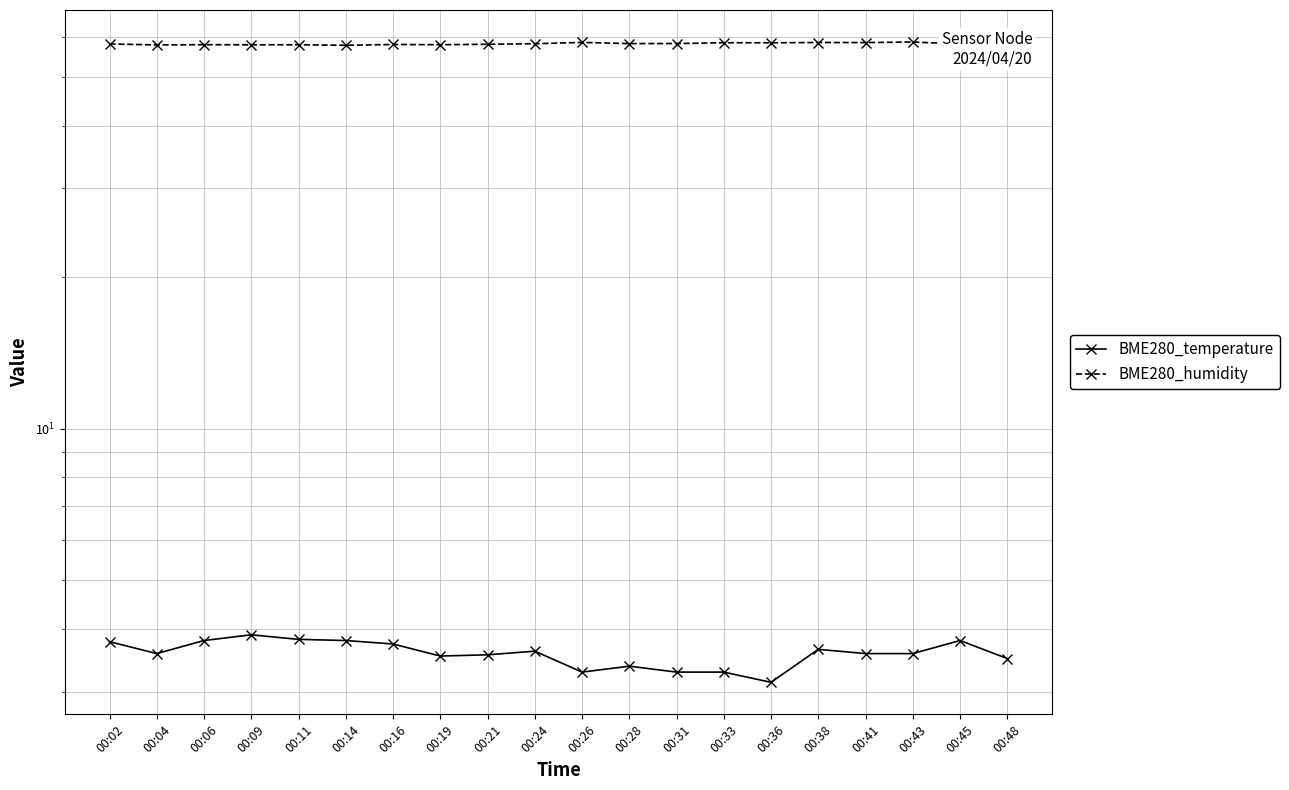

How many categories are shown in the chart?

20